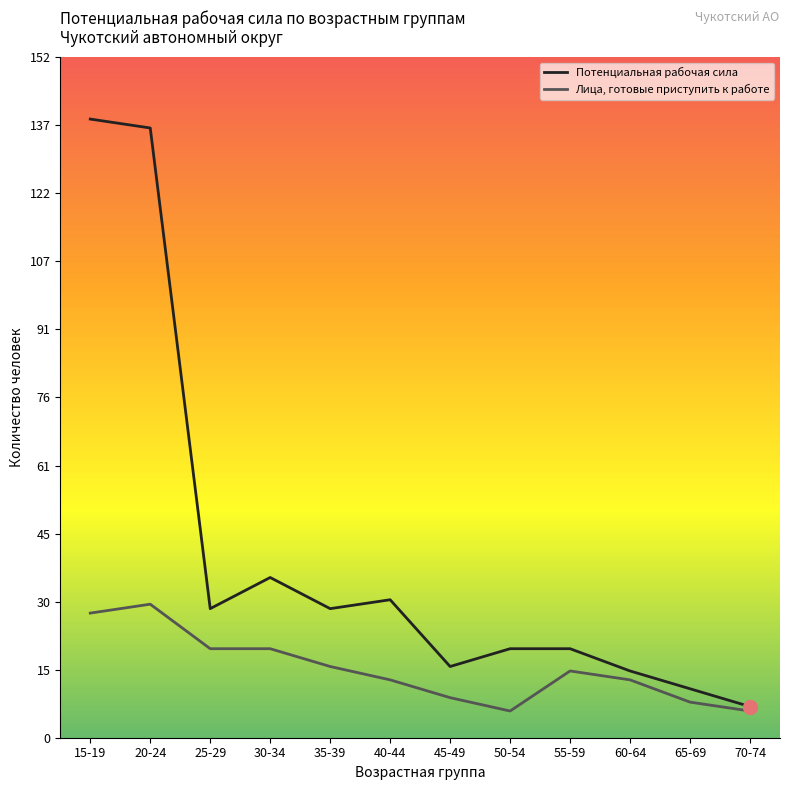

Reading left to right, what are all the values shown in this chart?

Потенциальная рабочая сила: 139	137	29	36	29	31	16	20	20	15	11	7
Лица, готовые приступить к работе: 28	30	20	20	16	13	9	6	15	13	8	6